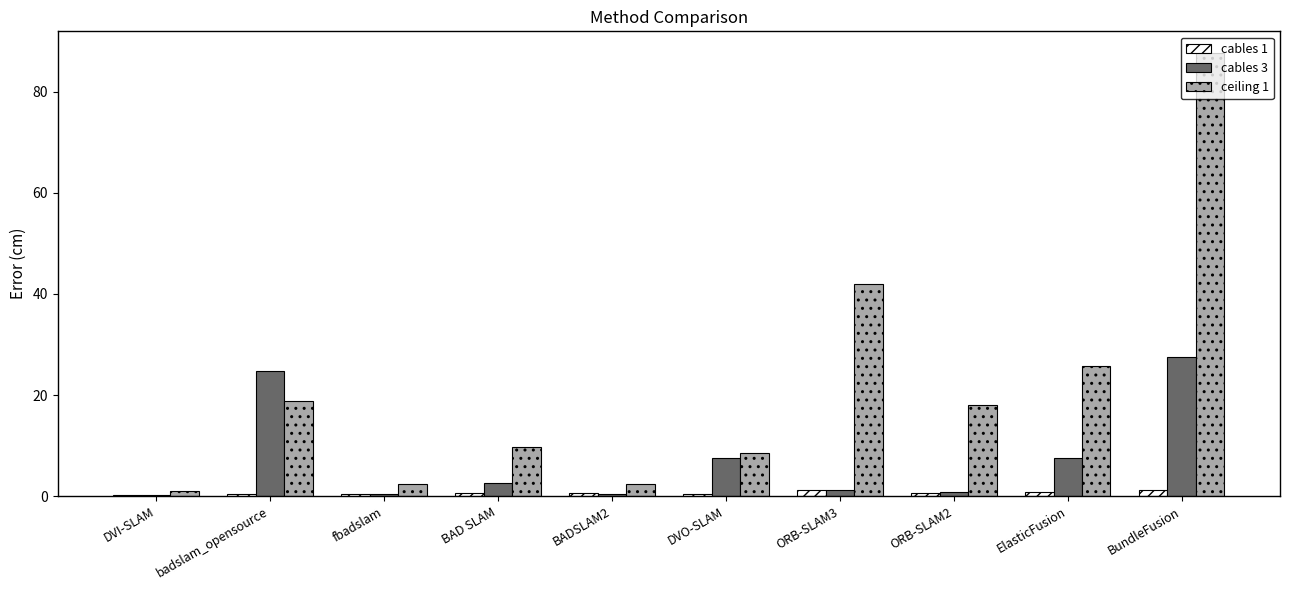

What is the maximum value for ceiling 1?

87.6